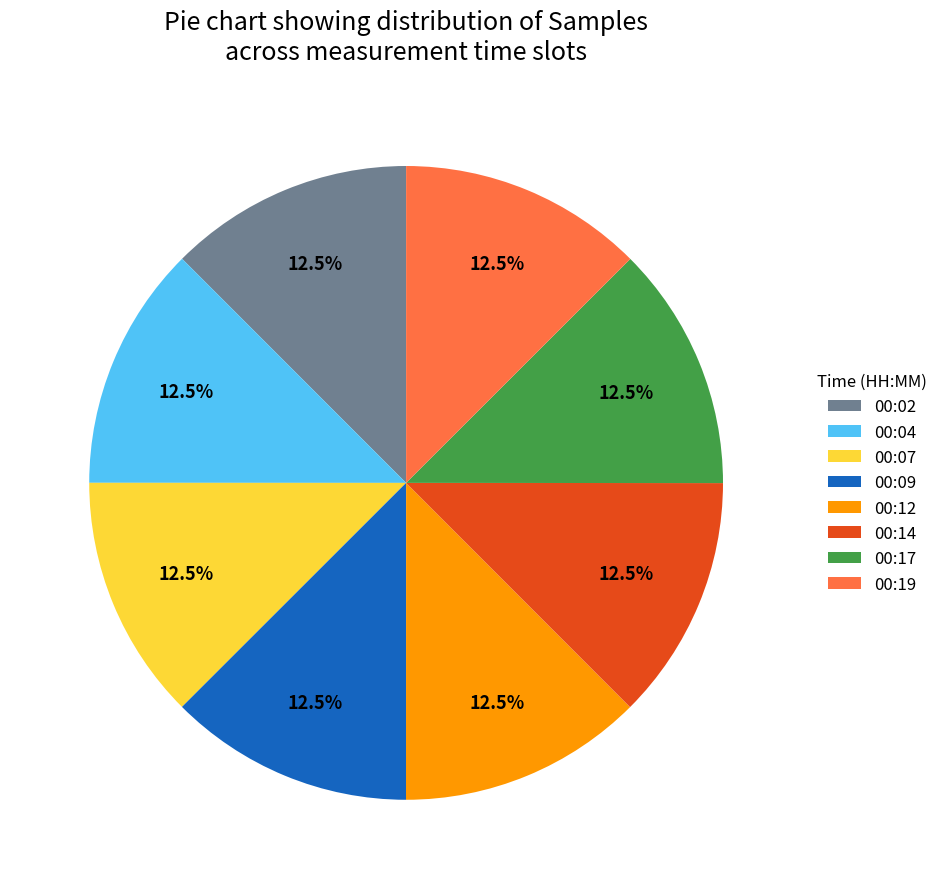

What is the ratio of the value at 00:12 to the value at 00:19?

1.0